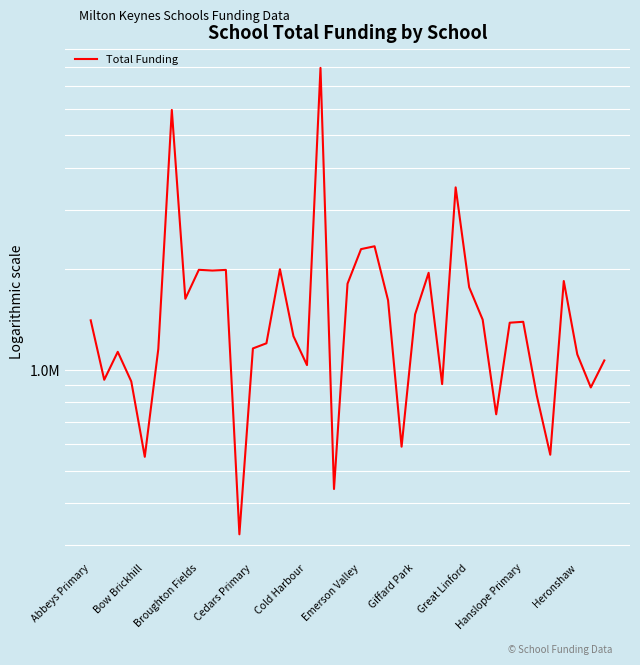

Is it true that the value at 17 is 3855681.9?

False